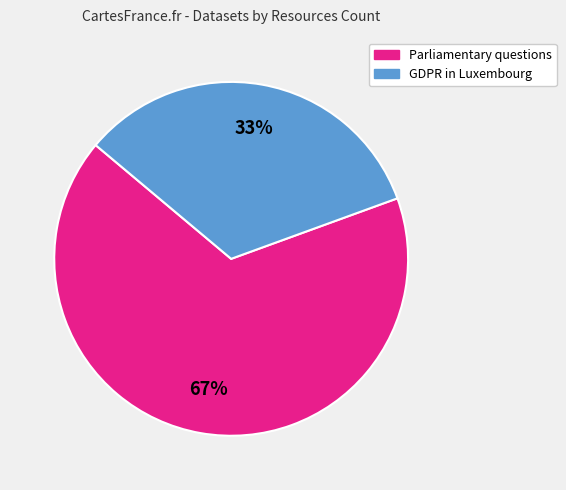

The GDPR in Luxembourg slice represents 33% of the pie. True or false?

True